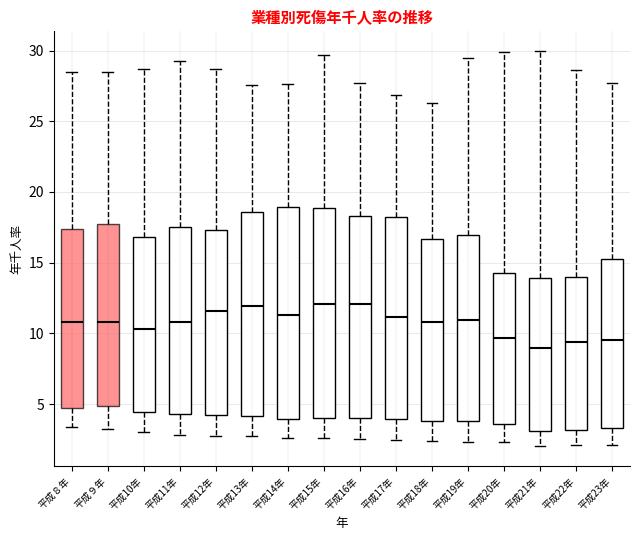

Reading left to right, transcribe this box plot: for each box, give where its median line is, the range the box spans, and where its two whiskers end, as read against the y-axis. The values are not printed on the chart, so give them approximately, as read against the axis.

平成８年: median 11.0, box 4.5 to 17.5, whiskers 3.5 to 28.5
平成９年: median 11.0, box 5.0 to 17.5, whiskers 3.0 to 28.5
平成10年: median 10.5, box 4.5 to 17.0, whiskers 3.0 to 28.5
平成11年: median 11.0, box 4.5 to 17.5, whiskers 3.0 to 29.5
平成12年: median 11.5, box 4.5 to 17.5, whiskers 3.0 to 28.5
平成13年: median 12.0, box 4.0 to 18.5, whiskers 2.5 to 27.5
平成14年: median 11.5, box 4.0 to 19.0, whiskers 2.5 to 27.5
平成15年: median 12.0, box 4.0 to 19.0, whiskers 2.5 to 29.5
平成16年: median 12.0, box 4.0 to 18.5, whiskers 2.5 to 27.5
平成17年: median 11.0, box 4.0 to 18.0, whiskers 2.5 to 27.0
平成18年: median 11.0, box 4.0 to 16.5, whiskers 2.5 to 26.5
平成19年: median 11.0, box 4.0 to 17.0, whiskers 2.5 to 29.5
平成20年: median 9.5, box 3.5 to 14.5, whiskers 2.5 to 30.0
平成21年: median 9.0, box 3.0 to 14.0, whiskers 2.0 to 30.0
平成22年: median 9.5, box 3.0 to 14.0, whiskers 2.0 to 28.5
平成23年: median 9.5, box 3.5 to 15.5, whiskers 2.0 to 27.5